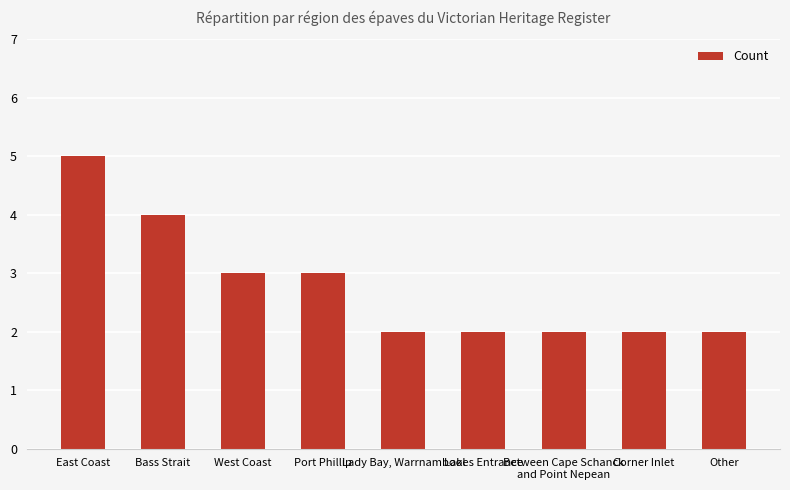

Reading right to left, transcribe all the data shown in this chart.

2	2	2	2	2	3	3	4	5